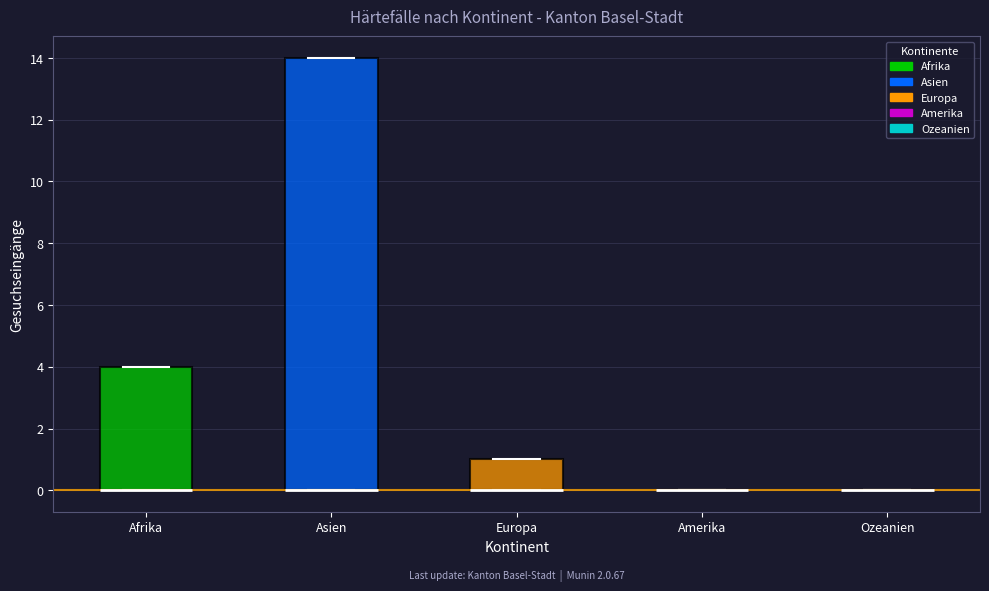

Where is the upper edge of the box for Afrika on the y-axis? The values are not printed on the chart, so give them approximately, as read against the axis.

4